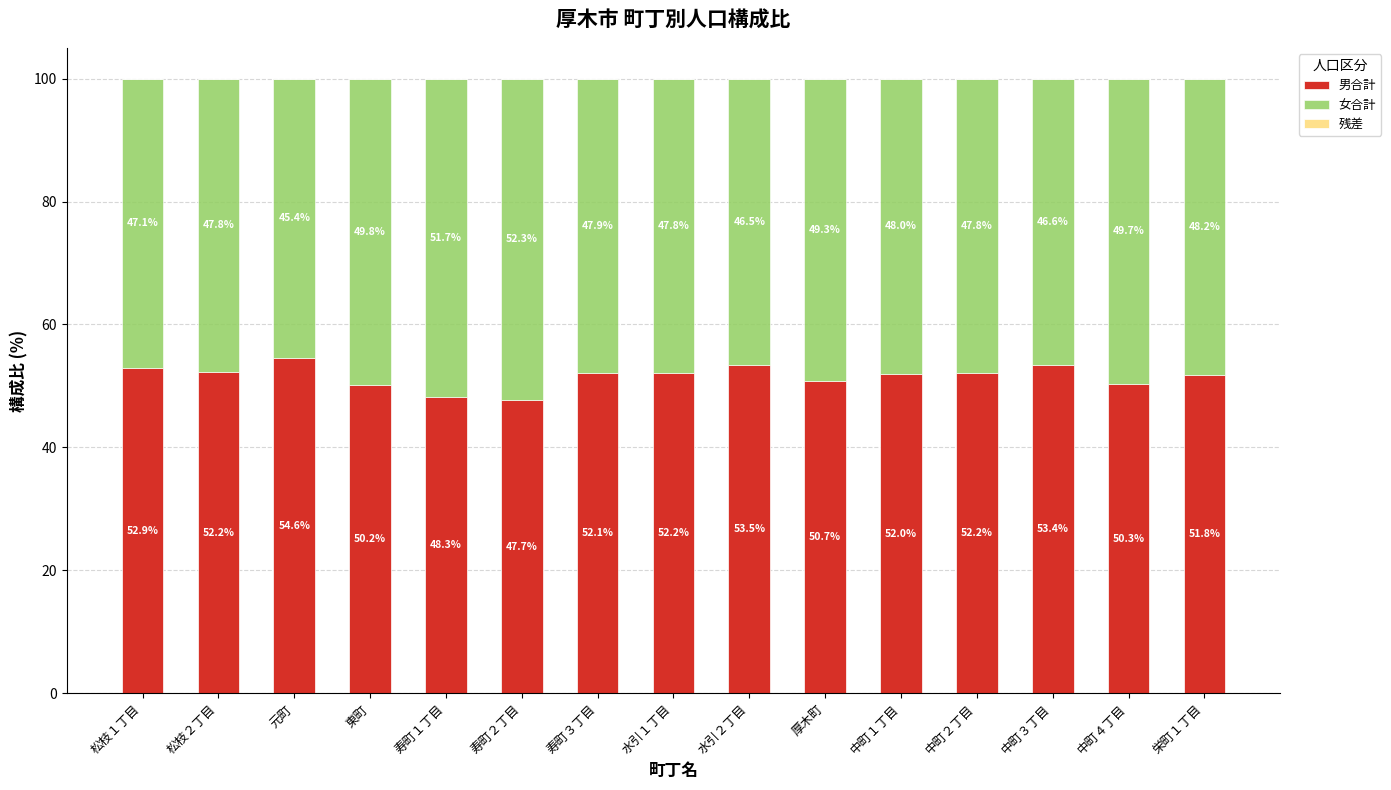

Read the 男合計 value at 元町.

54.6